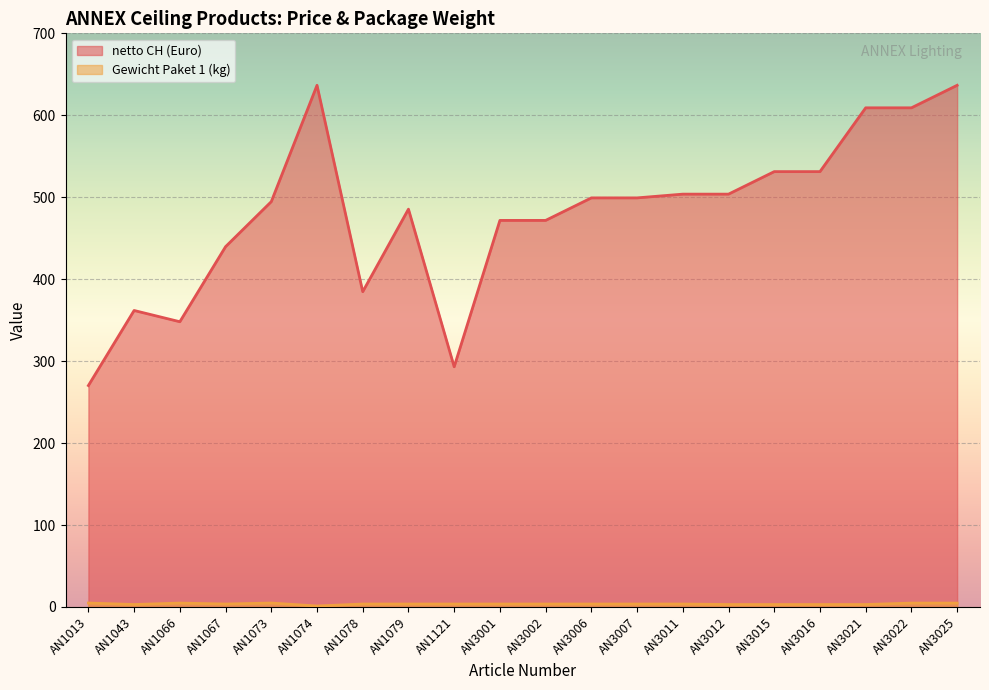

What is the highest value of the Gewicht Paket 1 (kg) series?

4.8